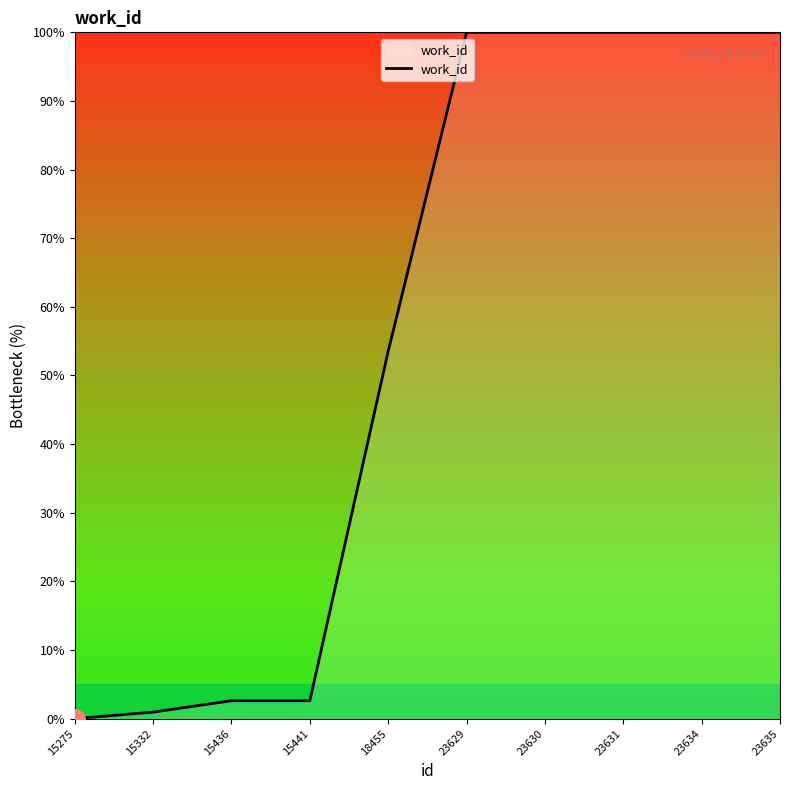

Reading right to left, extract all data points from this chart.

100.0	100.0	100.0	100.0	100.0	53.5	2.6	2.6	1.0	0.0